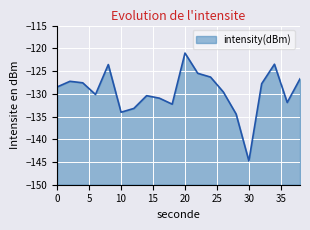

How many data points does each series have?

20